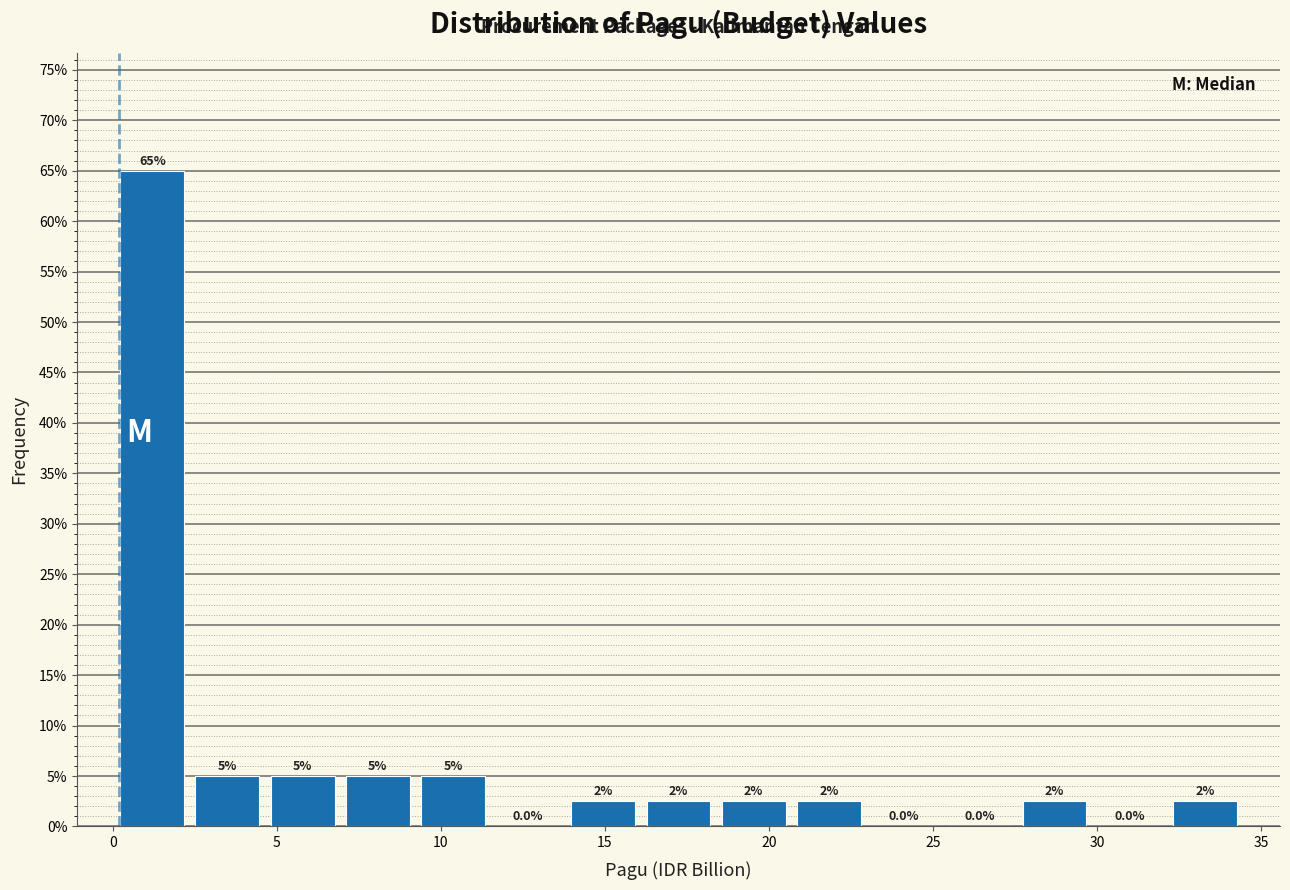

Which range on the x-axis has the tallest bar?

0.0 to 2.5